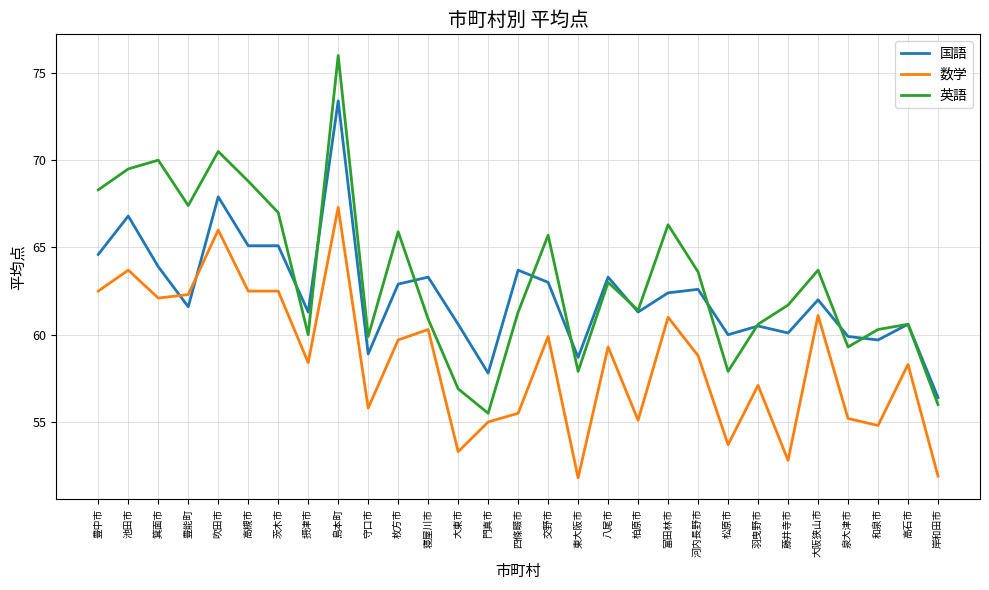

What is the difference between the 数学 values at 門真市 and 富田林市?

6.0